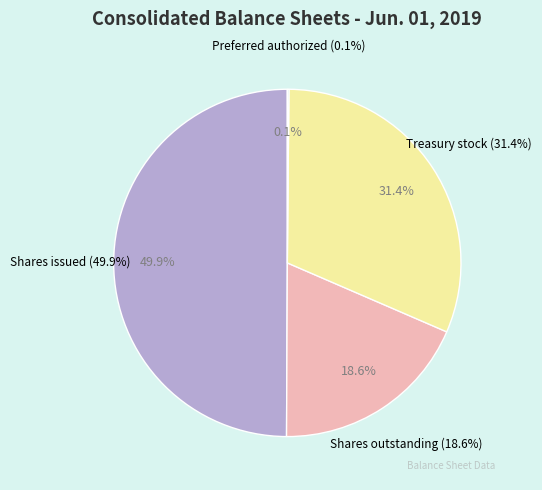

To the nearest percent, what is the combined percentage of Preferred stock, shares authorized and Common stock, shares issued?

50%